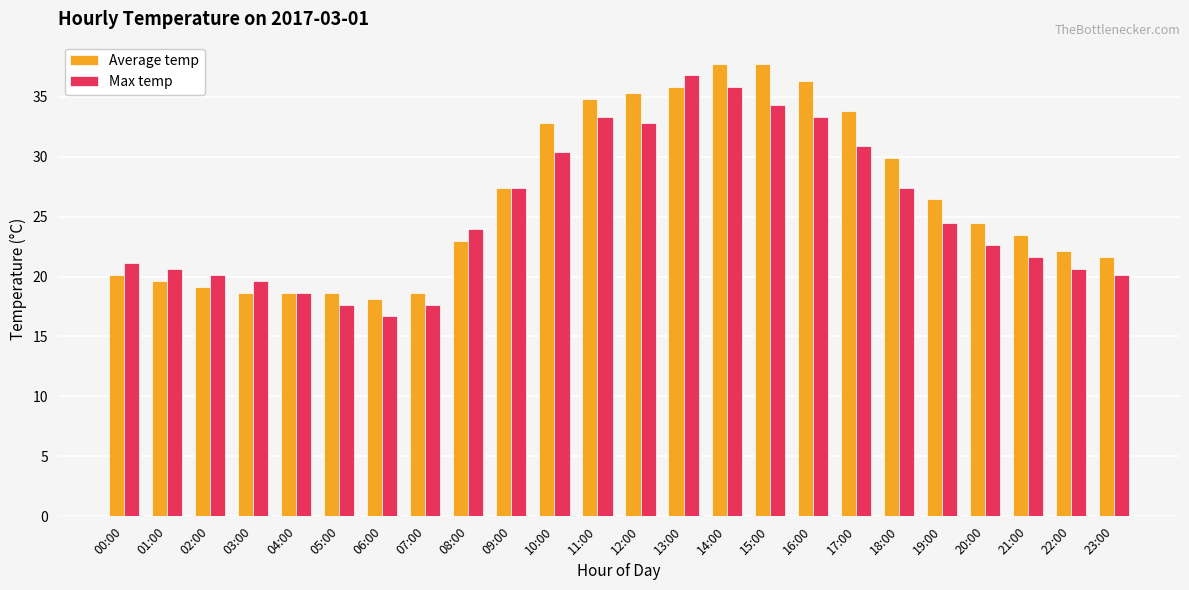

Is the value of Max temp at 12:00 greater than the value of Average temp at 16:00?

No